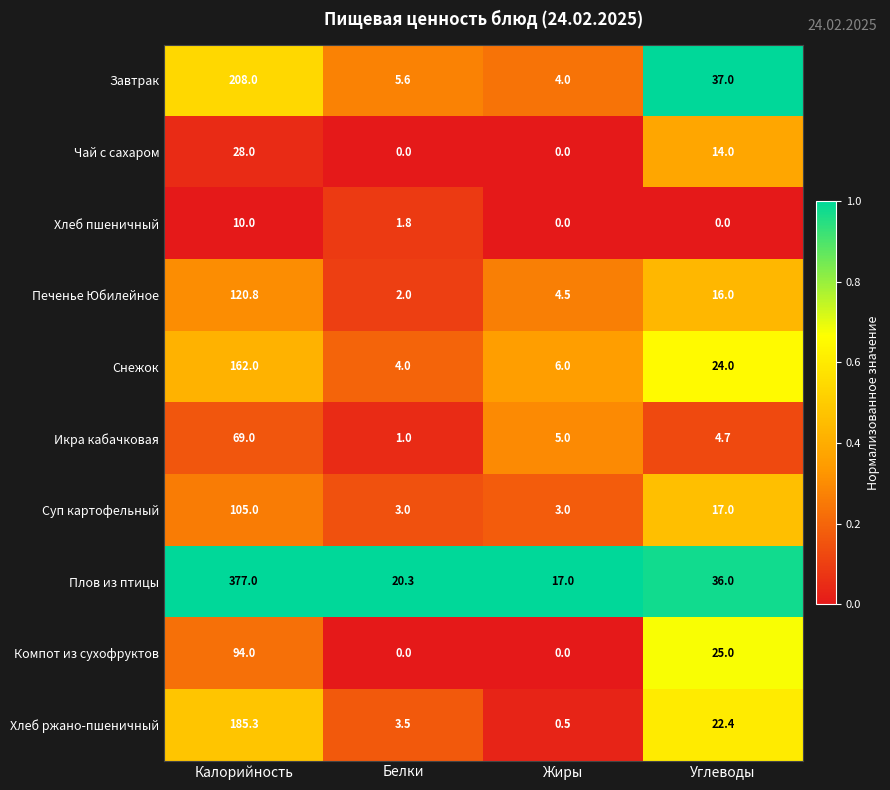

Rank the series by their maximum value, from highest to lowest.

Плов из птицы, Завтрак, Хлеб ржано-пшеничный, Снежок, Печенье Юбилейное, Суп картофельный, Компот из сухофруктов, Икра кабачковая, Чай с сахаром, Хлеб пшеничный